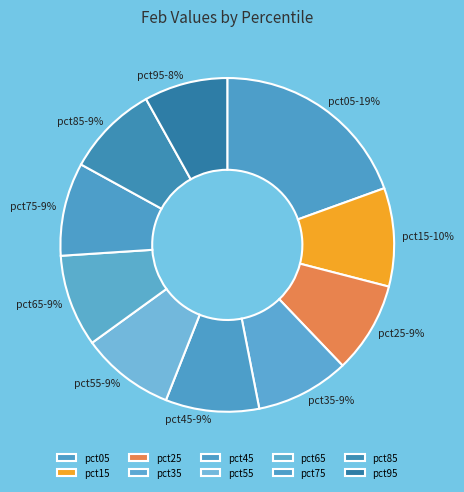

To the nearest percent, what percentage of the pie is pct05?

19%